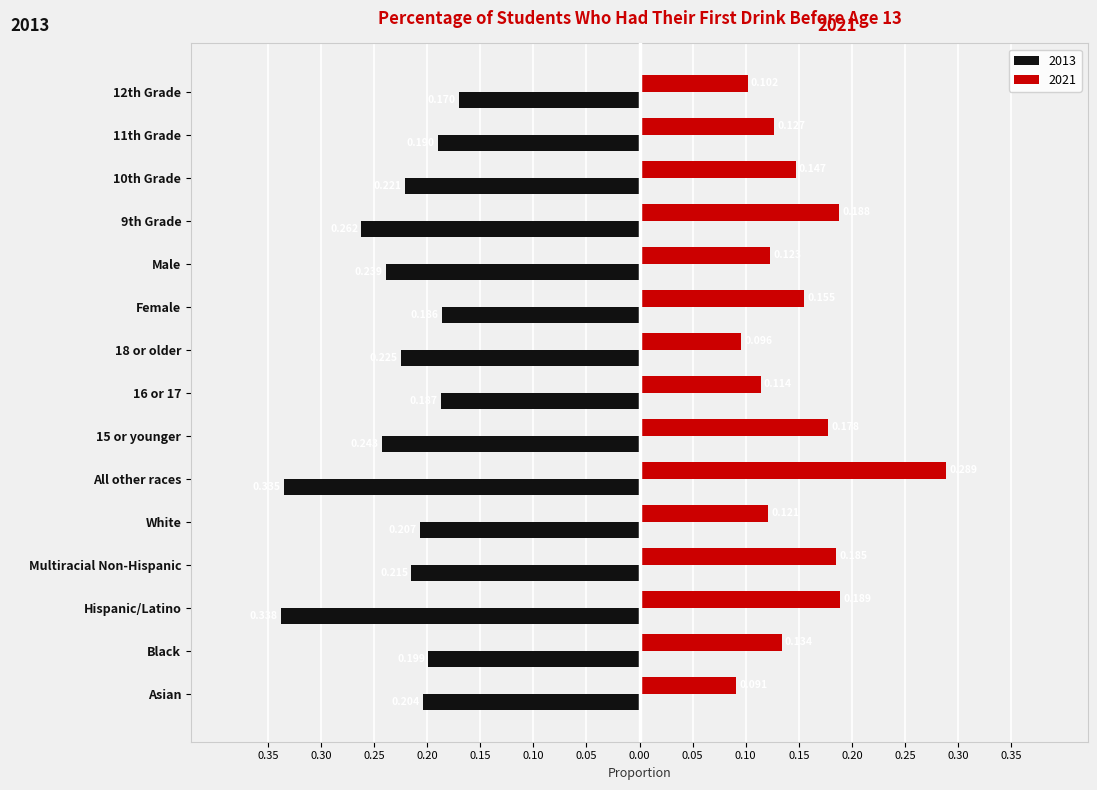

Is it true that 2013 equals -0.3 at 10th Grade?

False